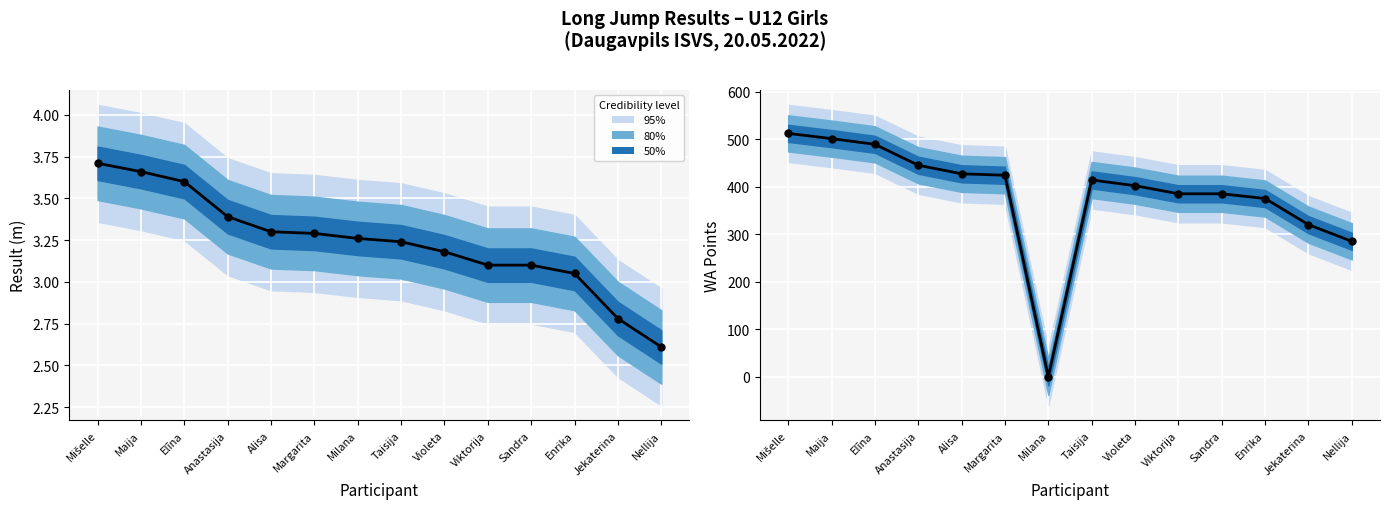

Which series contains the lowest Y value?

WA Points